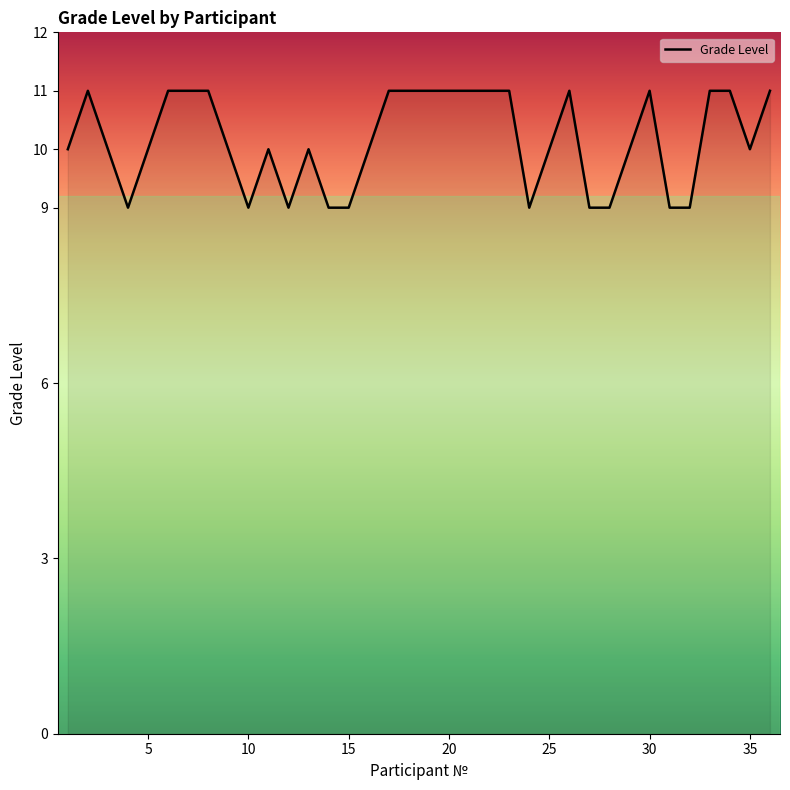

What is the minimum value shown in the chart?

9